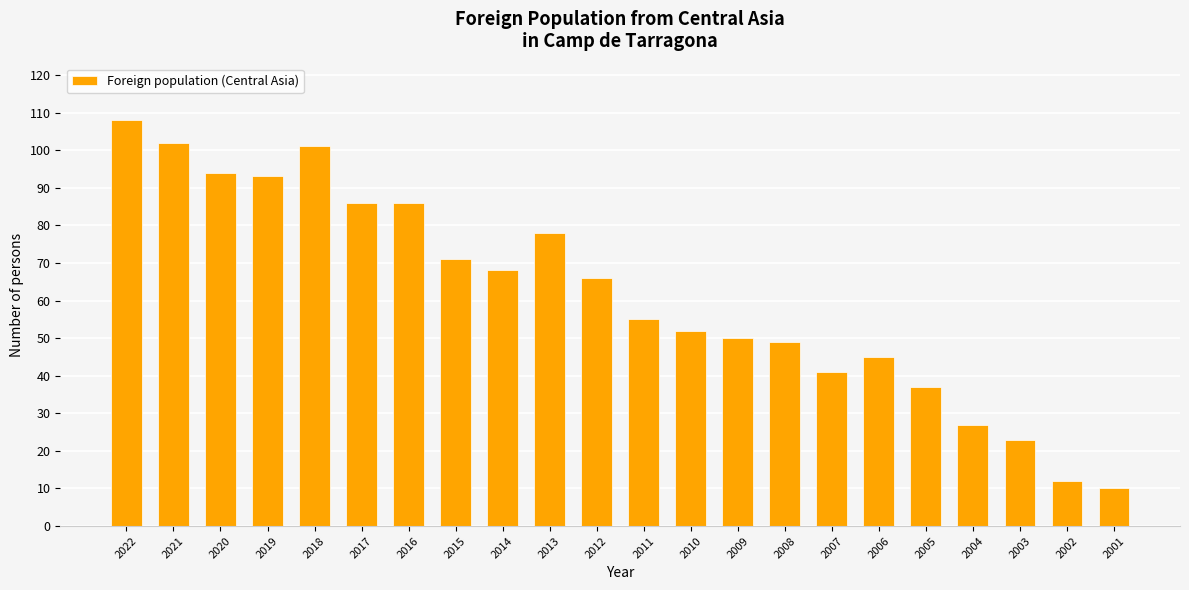

What is the greatest value displayed?

108